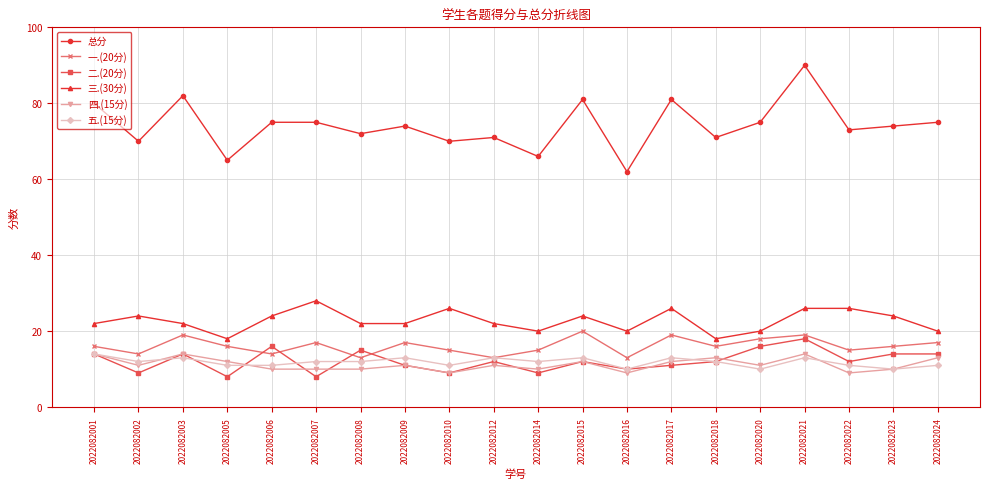

Which series has the largest range (max minus min)?

总分